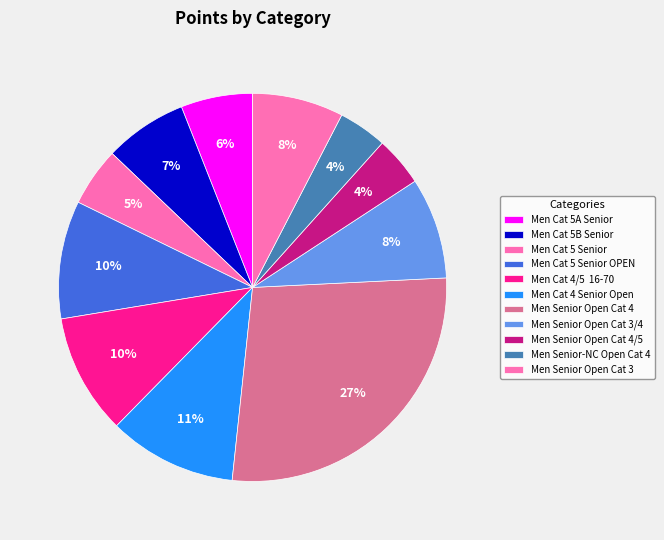

To the nearest percent, what is the average slice percentage?

9%